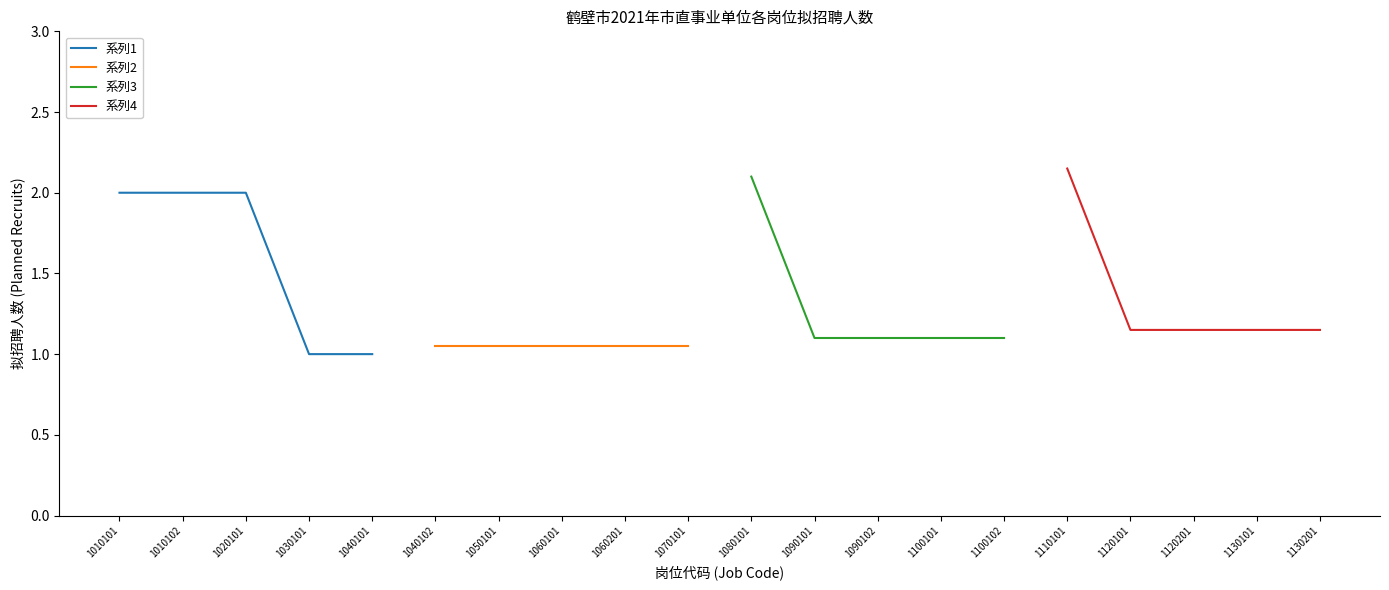

Is it true that 系列4 equals 0.7 at 1110101?

False